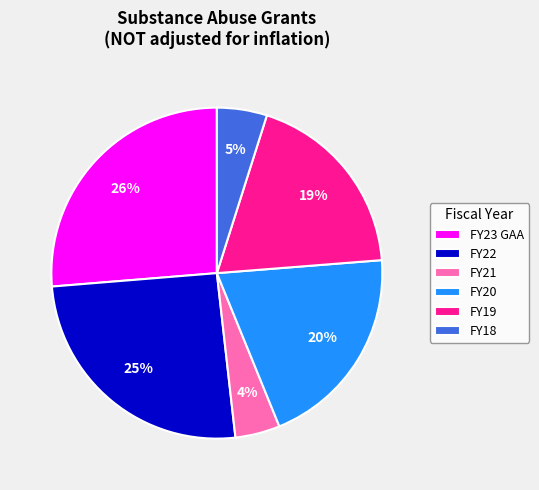

Is it true that FY19 is 19% of the pie?

True